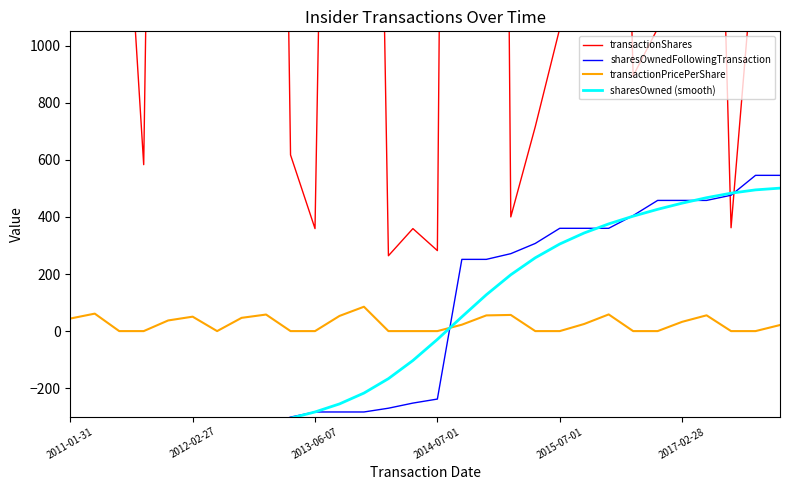

What position from the left is 18?

19